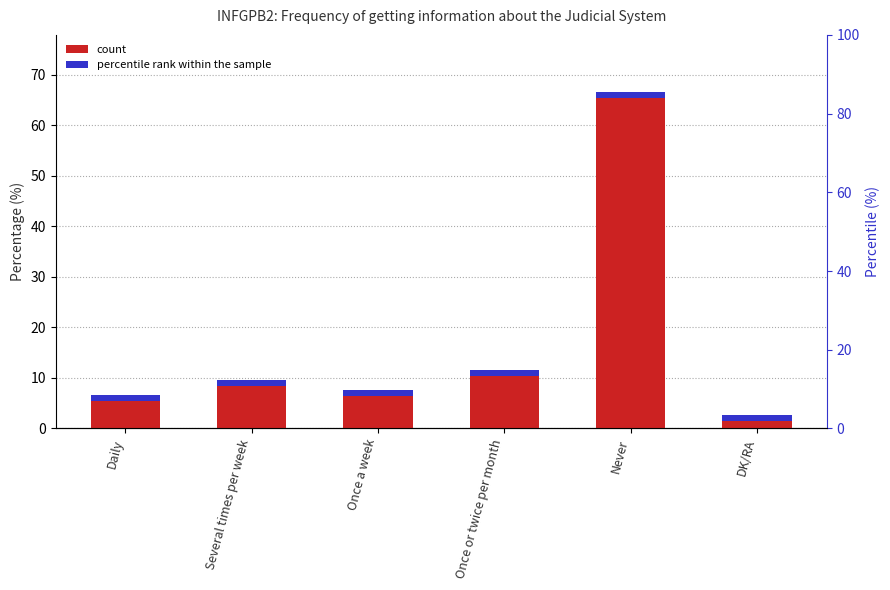

What is the value of the 6th bar from the left?

2